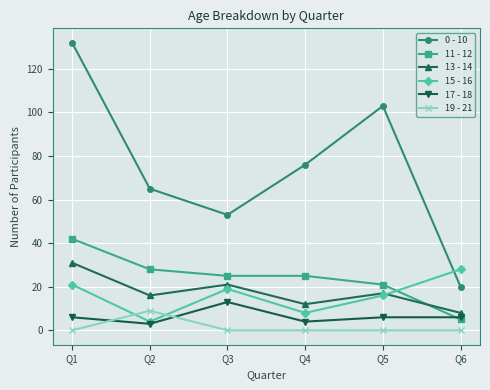

Rank the categories by 0 - 10 value from highest to lowest.

Q1, Q5, Q4, Q2, Q3, Q6